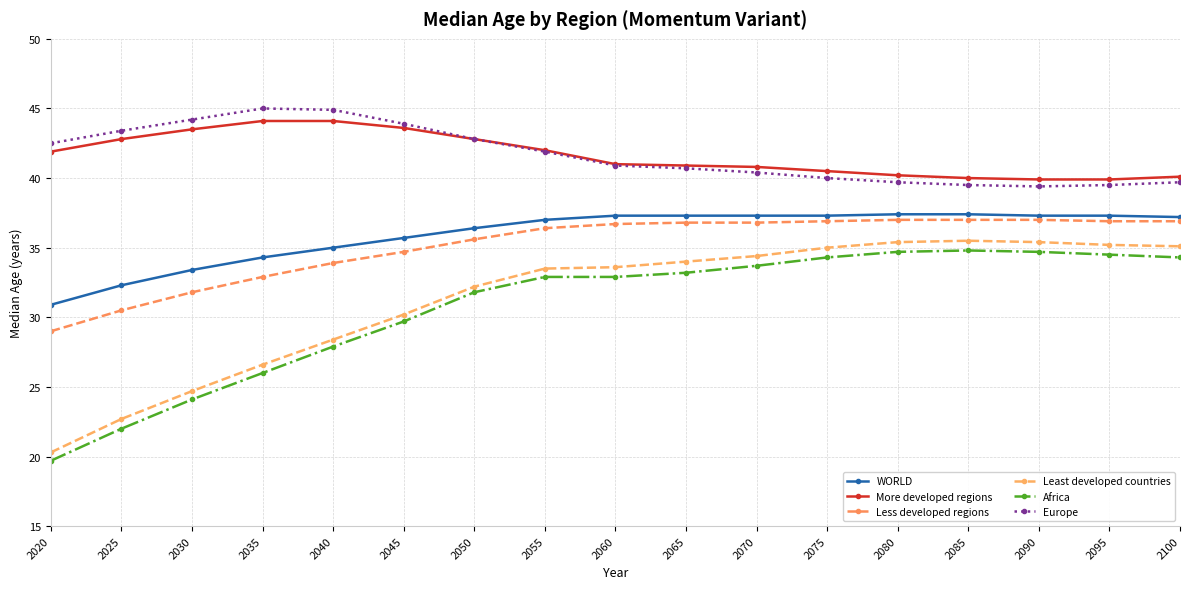

How many values in the Least developed countries series are below 33?

7